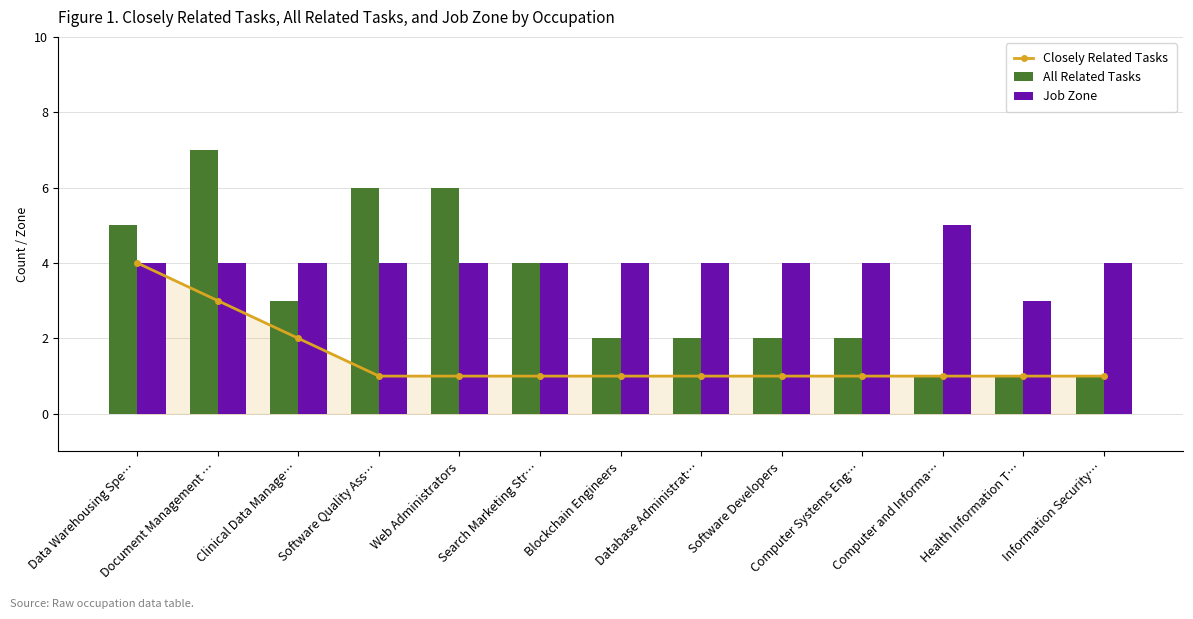

Between Database Administrat… and Information Security…, which series saw the biggest shift?

All Related Tasks